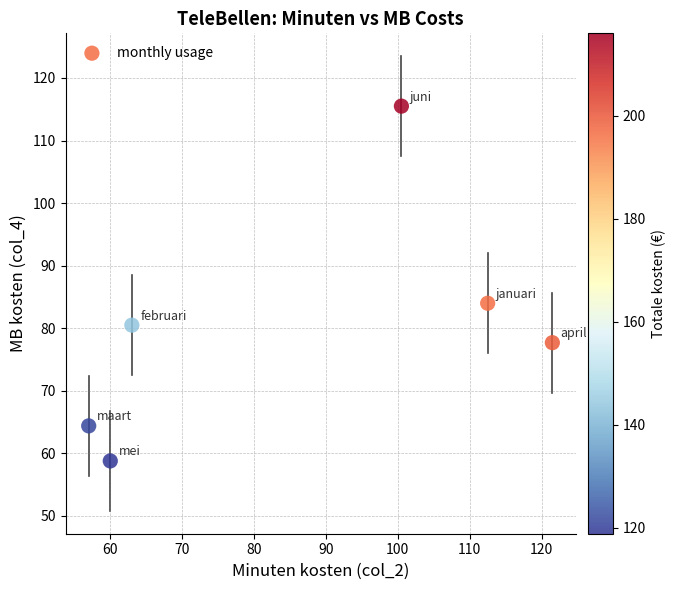

What is the average X value?

85.8